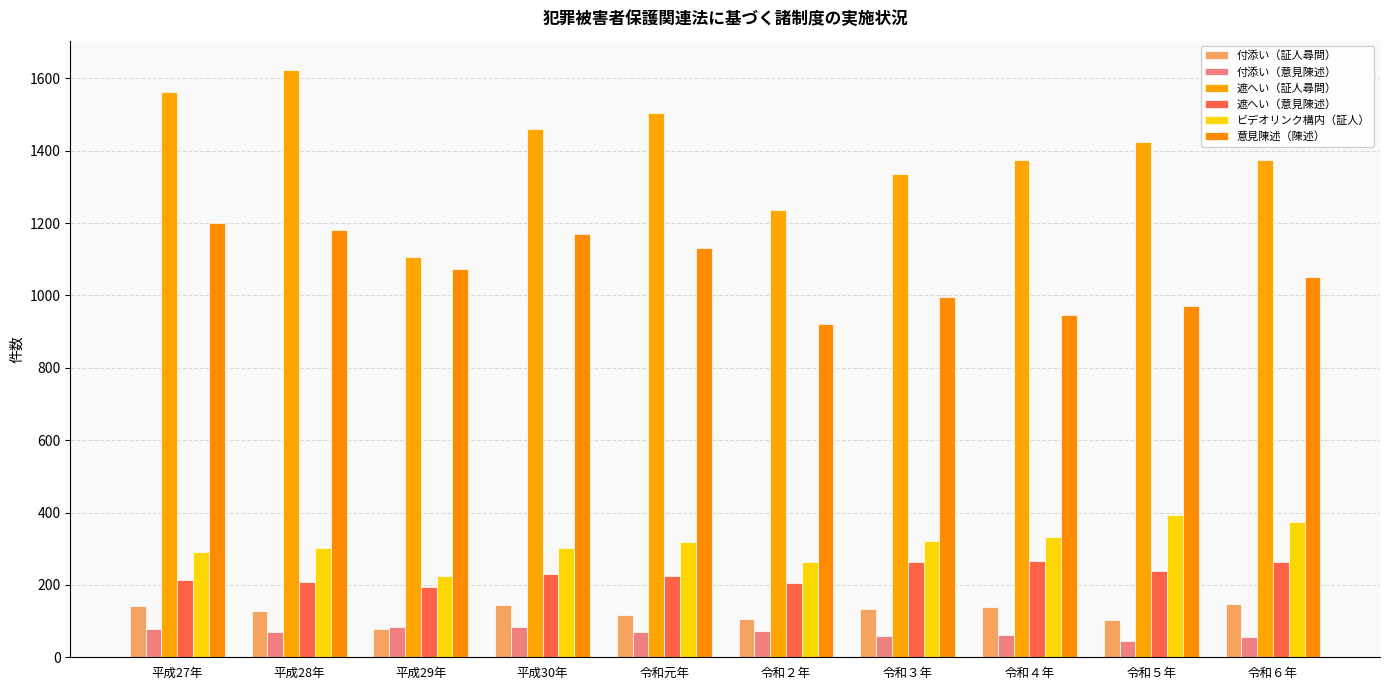

What is the total value across all series at 令和５年?

3176